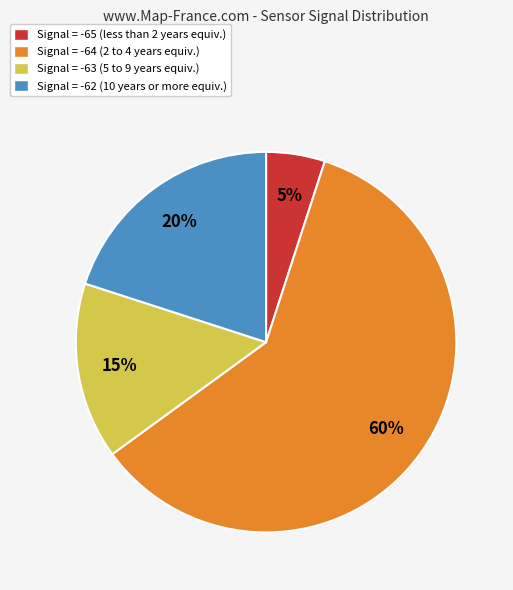

To the nearest percent, what is the average slice percentage?

25%